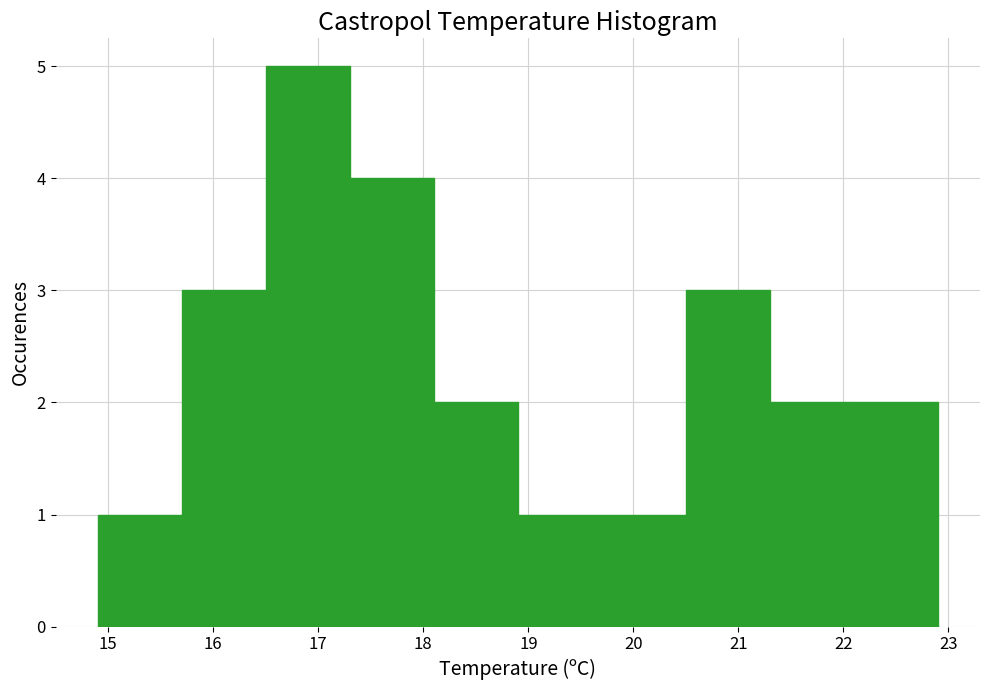

Over which range of the x-axis is the bar tallest?

16.5 to 17.3